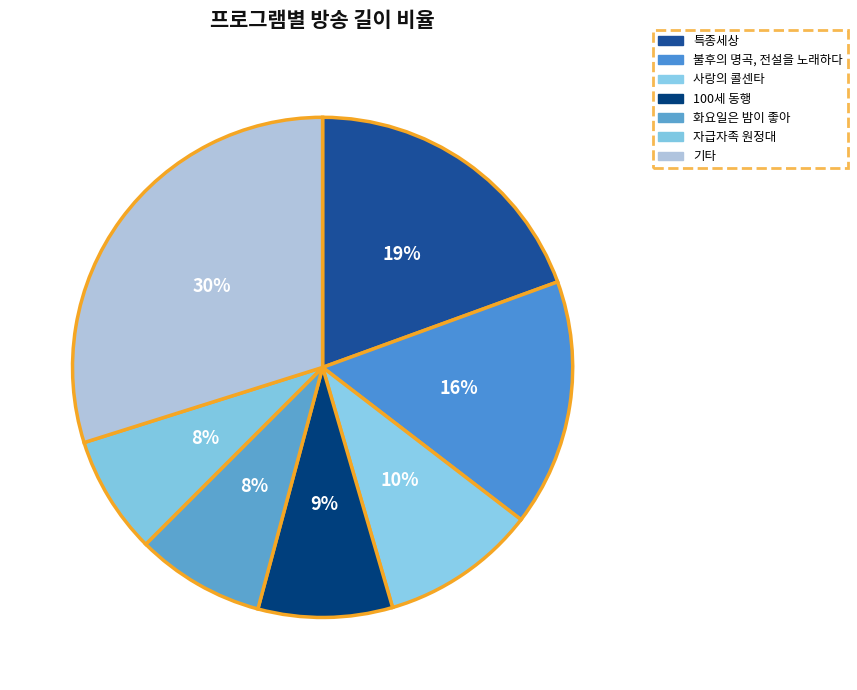

Is there any slice that represents more than half of the pie?

No